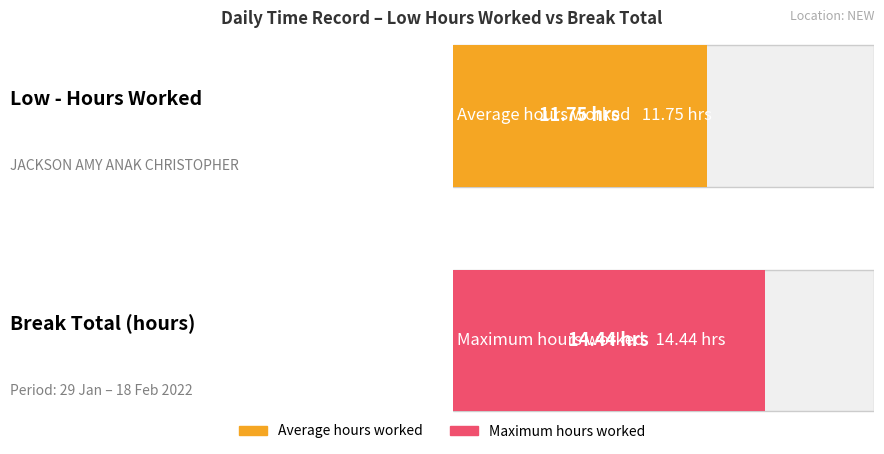

How many bars are there in each group?

2